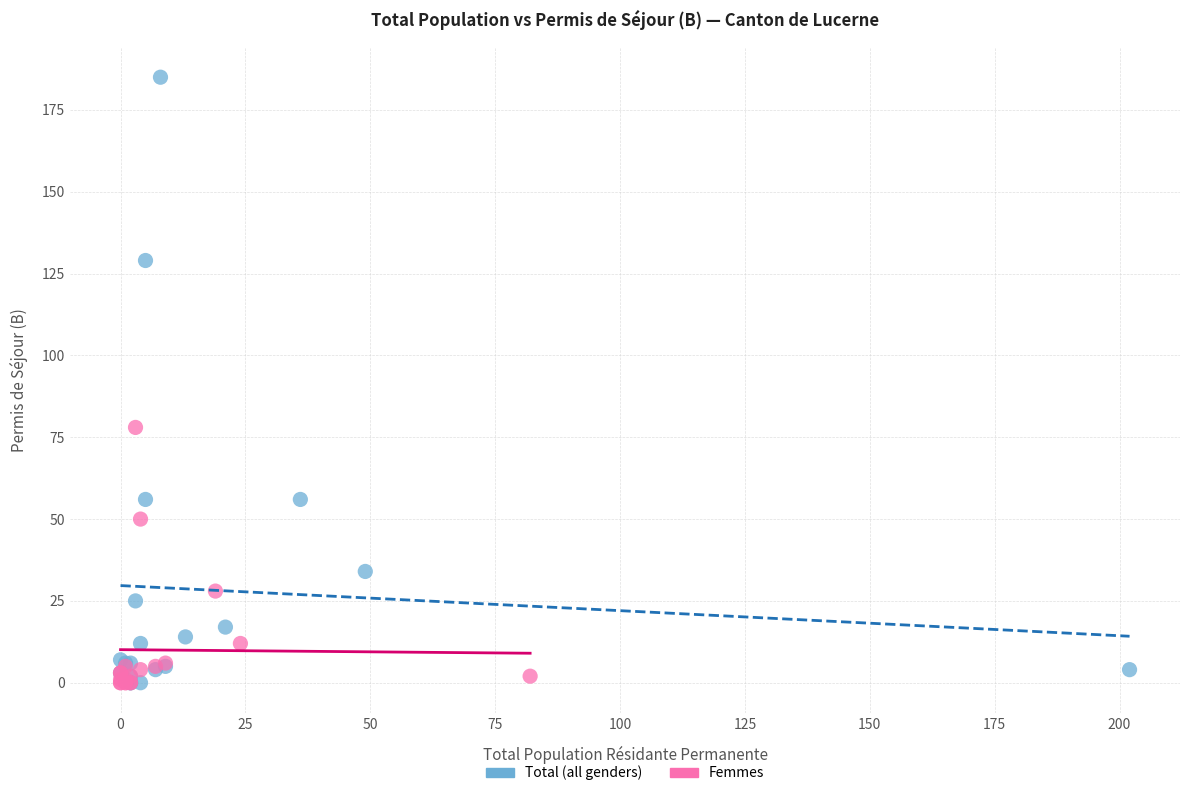

What are all the series names shown in the legend?

Total (all genders), Femmes